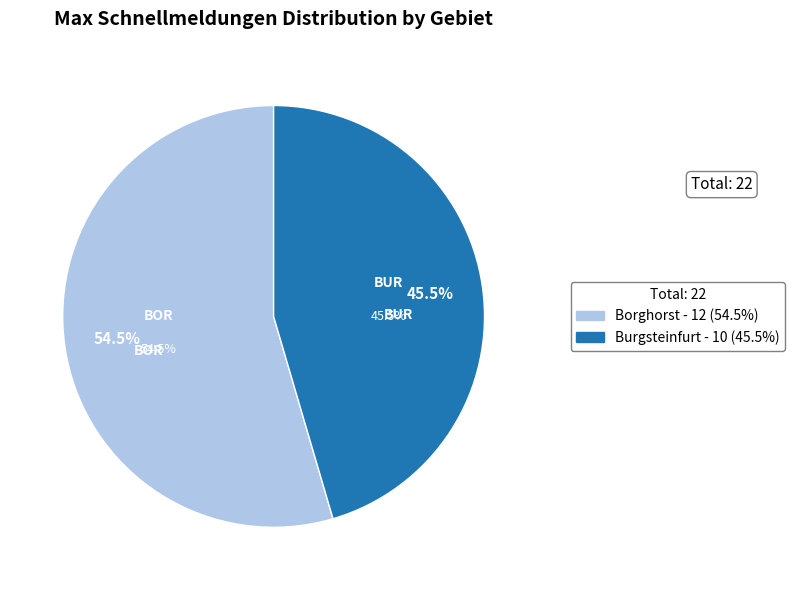

What is the change in value from Borghorst to Burgsteinfurt?

-2